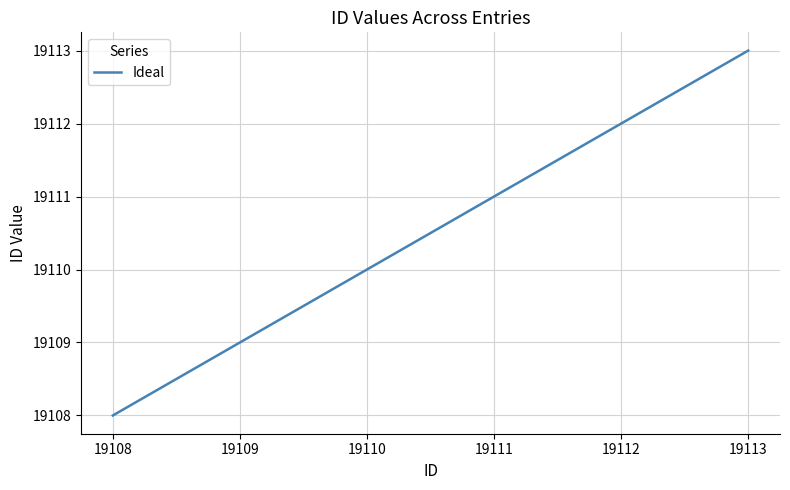

True or false: the data shows 19112 at 19112.

True